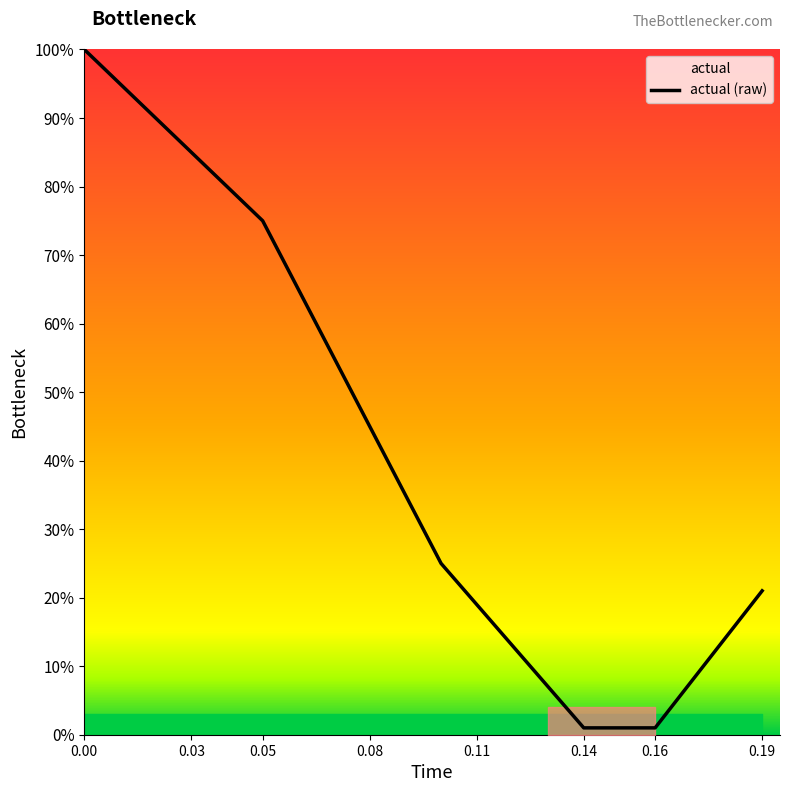

Does the chart have visible grid lines?

No